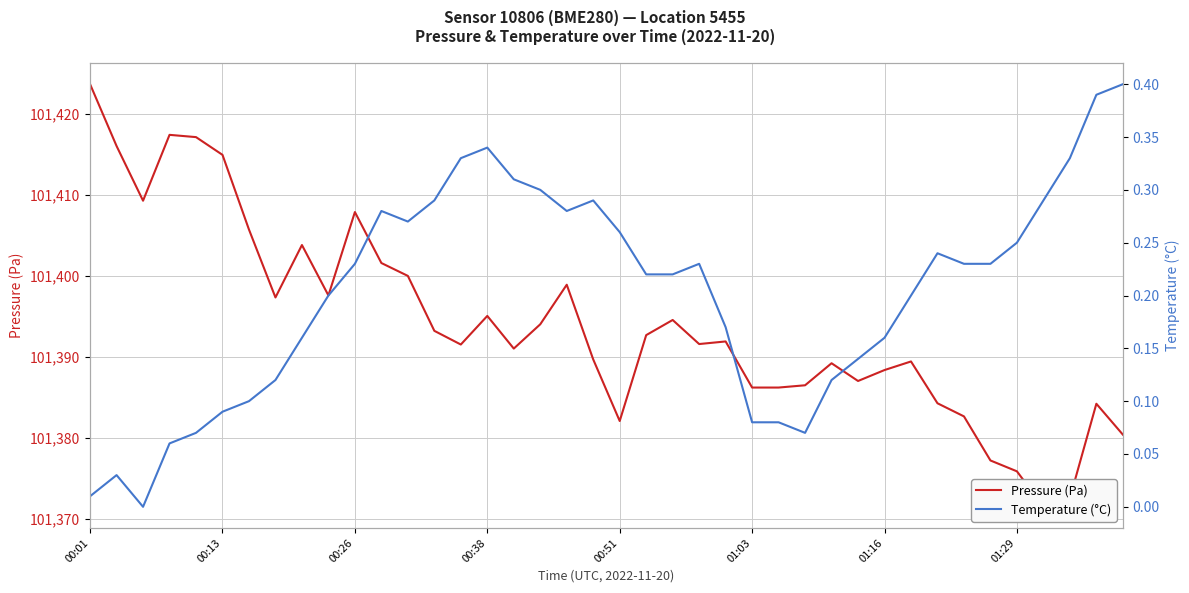

At how many categories does at least one series exceed 81985?

40